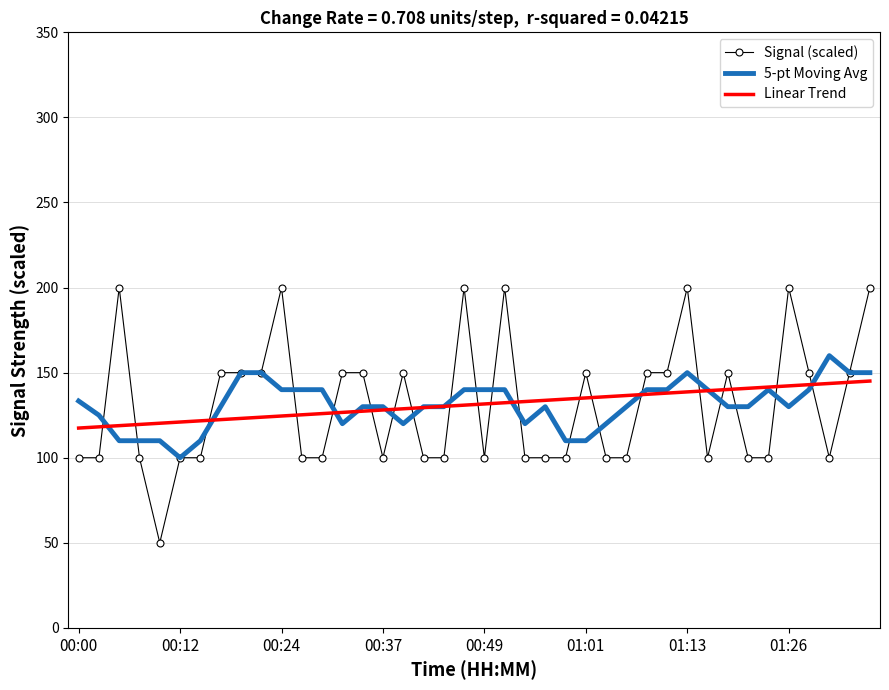

What is the minimum value shown in the chart?

50.0